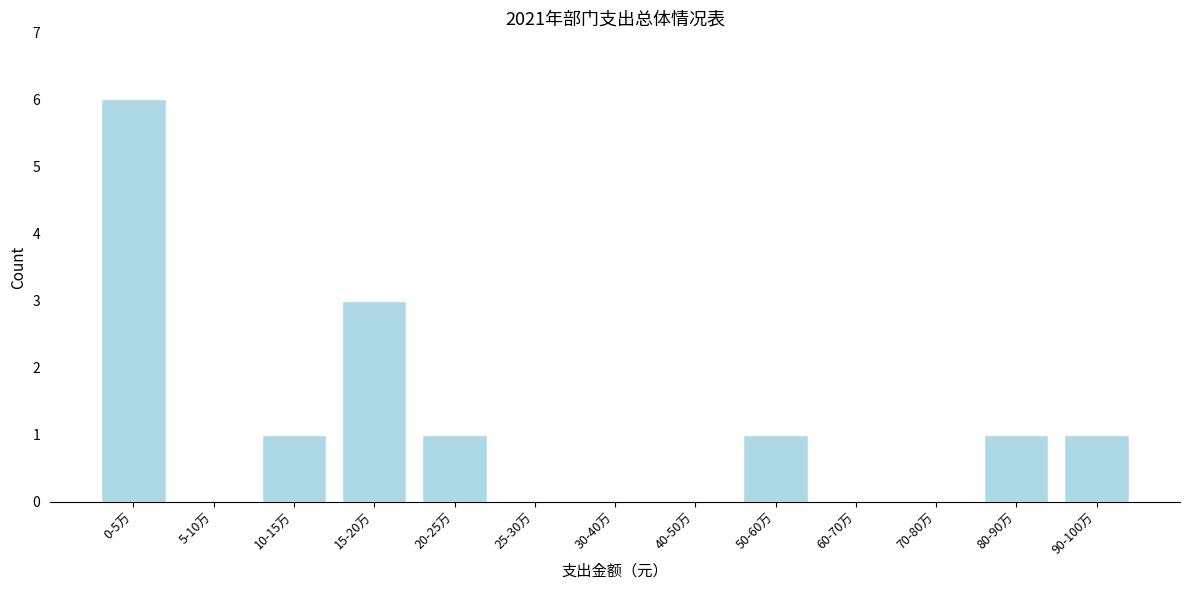

Reading left to right, list all the values displayed in this chart.

0-5万=6	5-10万=0	10-15万=1	15-20万=3	20-25万=1	25-30万=0	30-40万=0	40-50万=0	50-60万=1	60-70万=0	70-80万=0	80-90万=1	90-100万=1